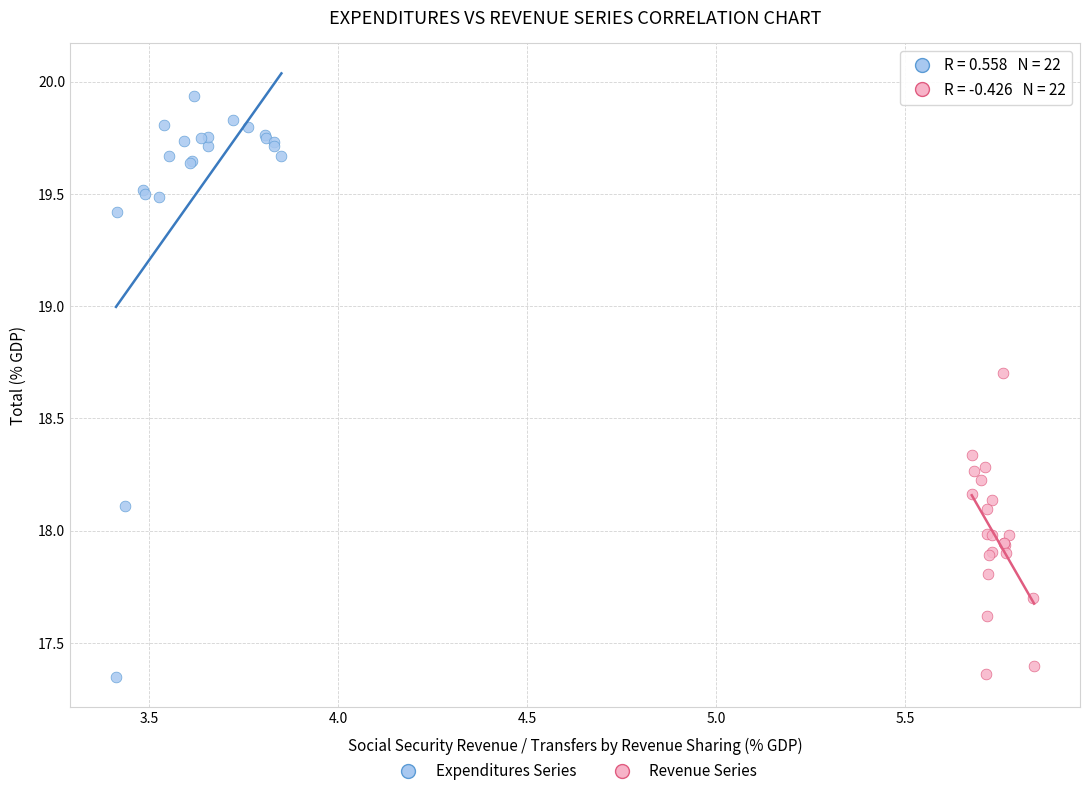

Which series reaches the maximum Y coordinate?

Expenditures Series